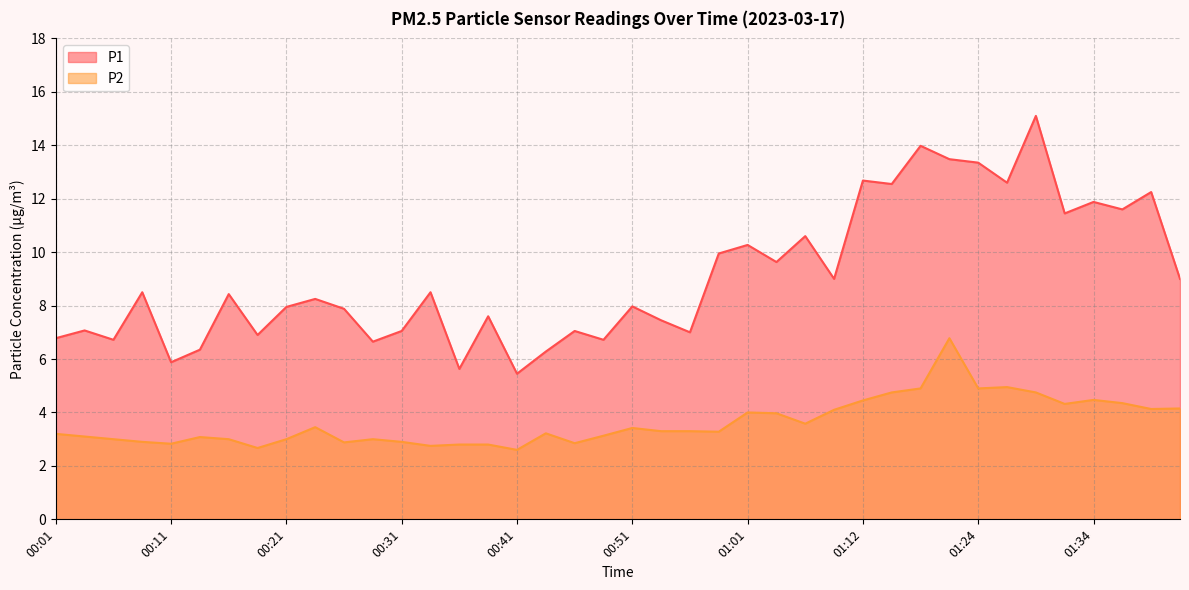

True or false: P1 and P2 cross at least once.

False